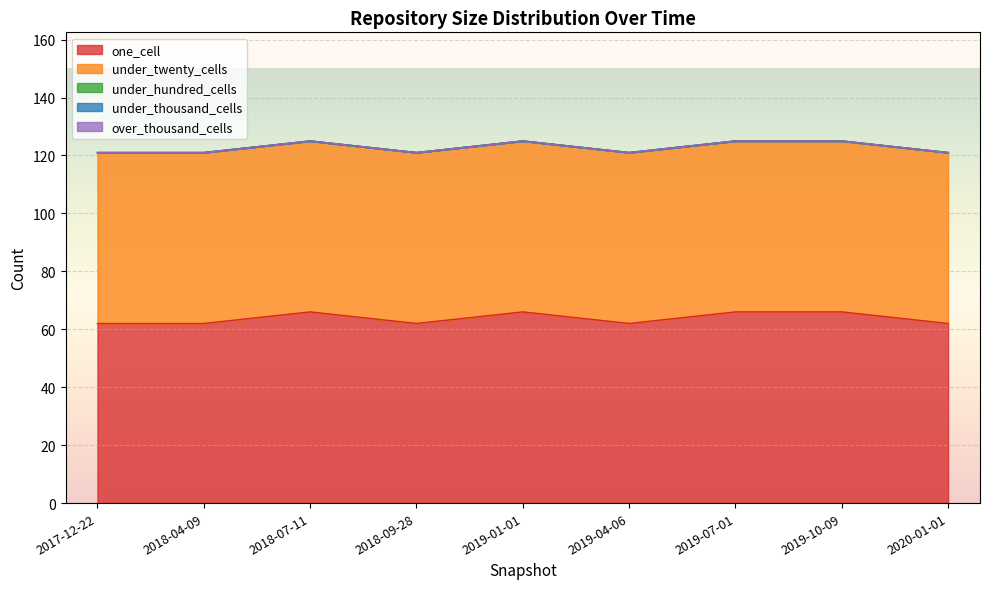

What is the label of the 4th point from the right?

2019-04-06